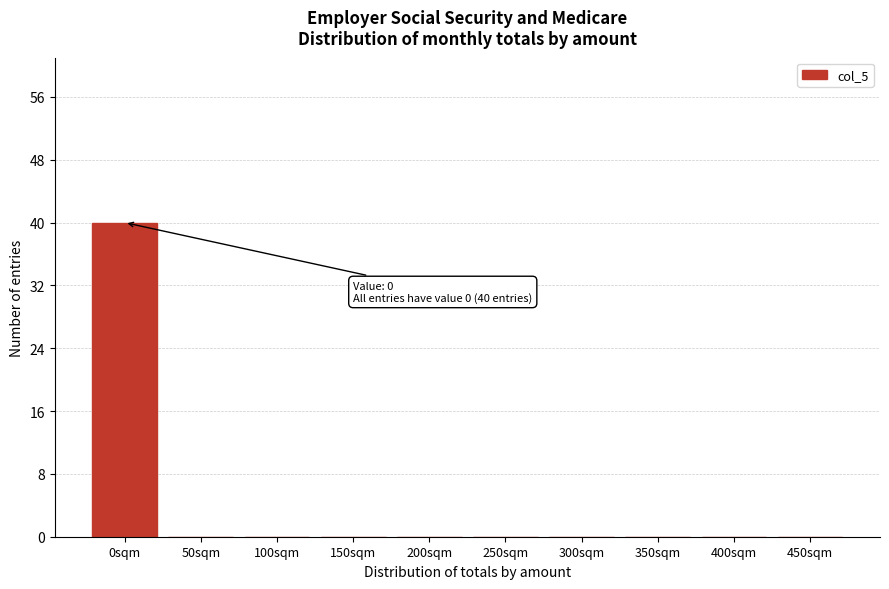

Reading left to right, what are all the values shown in this chart?

0sqm=40	50sqm=0	100sqm=0	150sqm=0	200sqm=0	250sqm=0	300sqm=0	350sqm=0	400sqm=0	450sqm=0